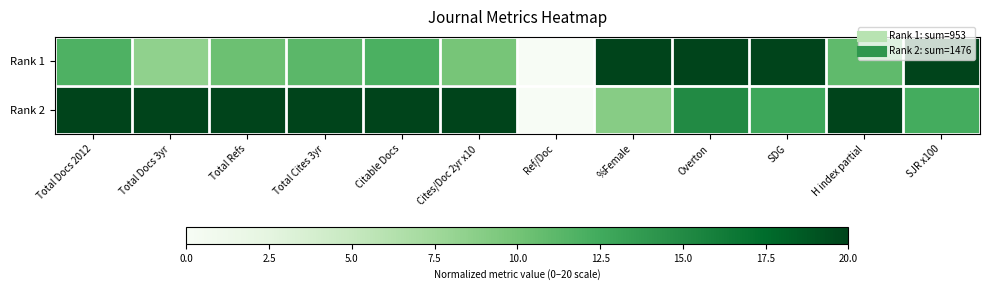

Rank the series by their maximum value, from highest to lowest.

Rank 1, Rank 2